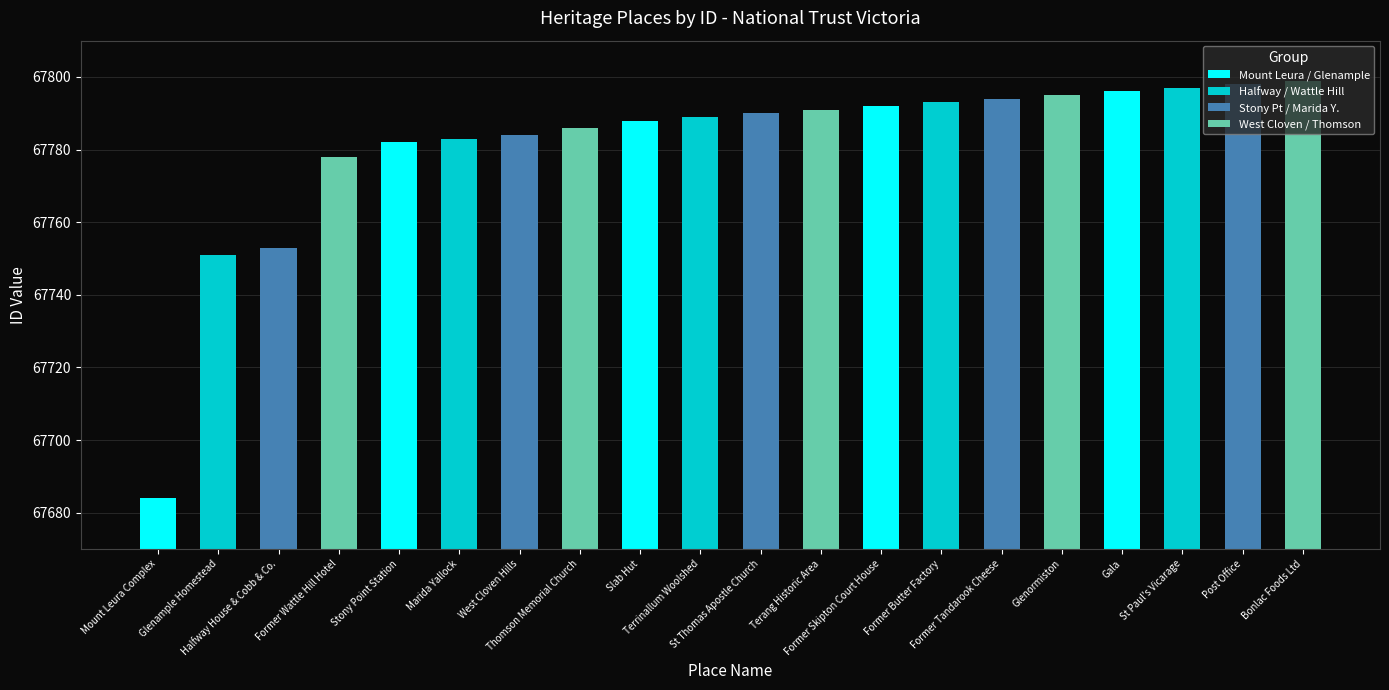

Reading right to left, list all the values displayed in this chart.

67799	67798	67797	67796	67795	67794	67793	67792	67791	67790	67789	67788	67786	67784	67783	67782	67778	67753	67751	67684